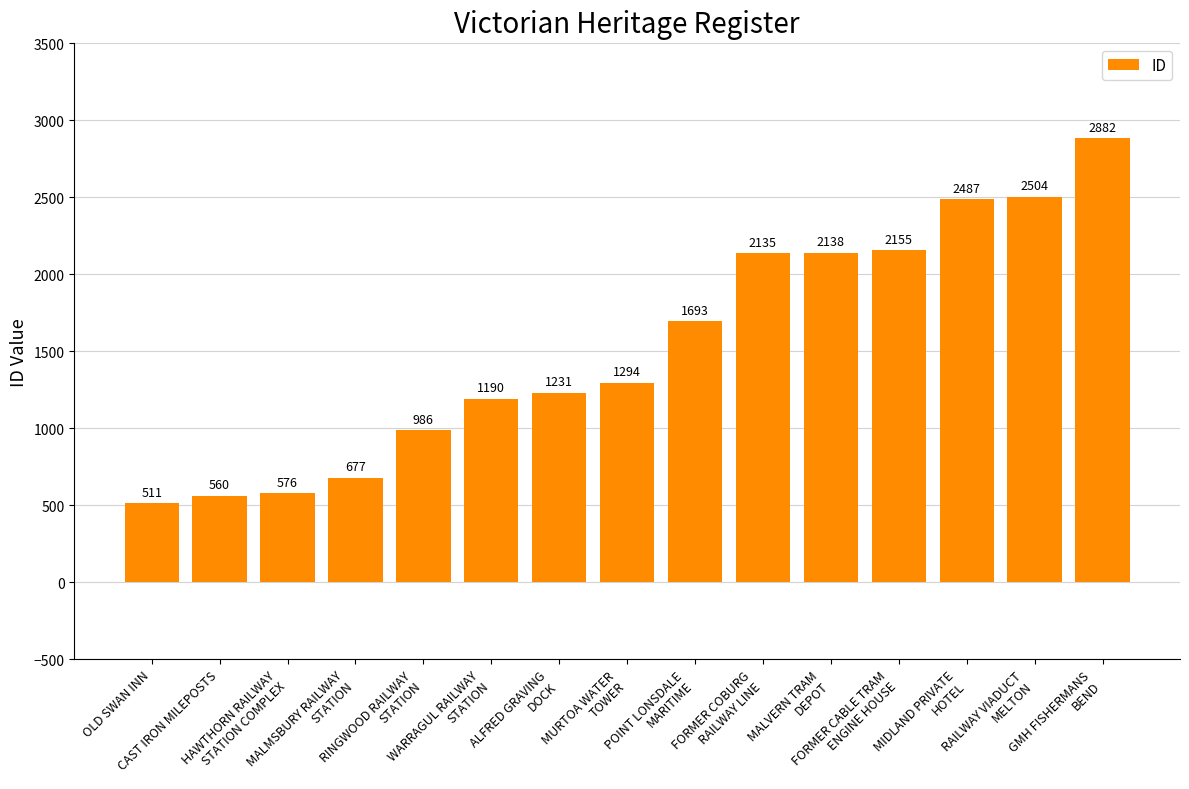

What is the change in value from CAST IRON MILEPOSTS to FORMER CABLE TRAM
ENGINE HOUSE?

+1595